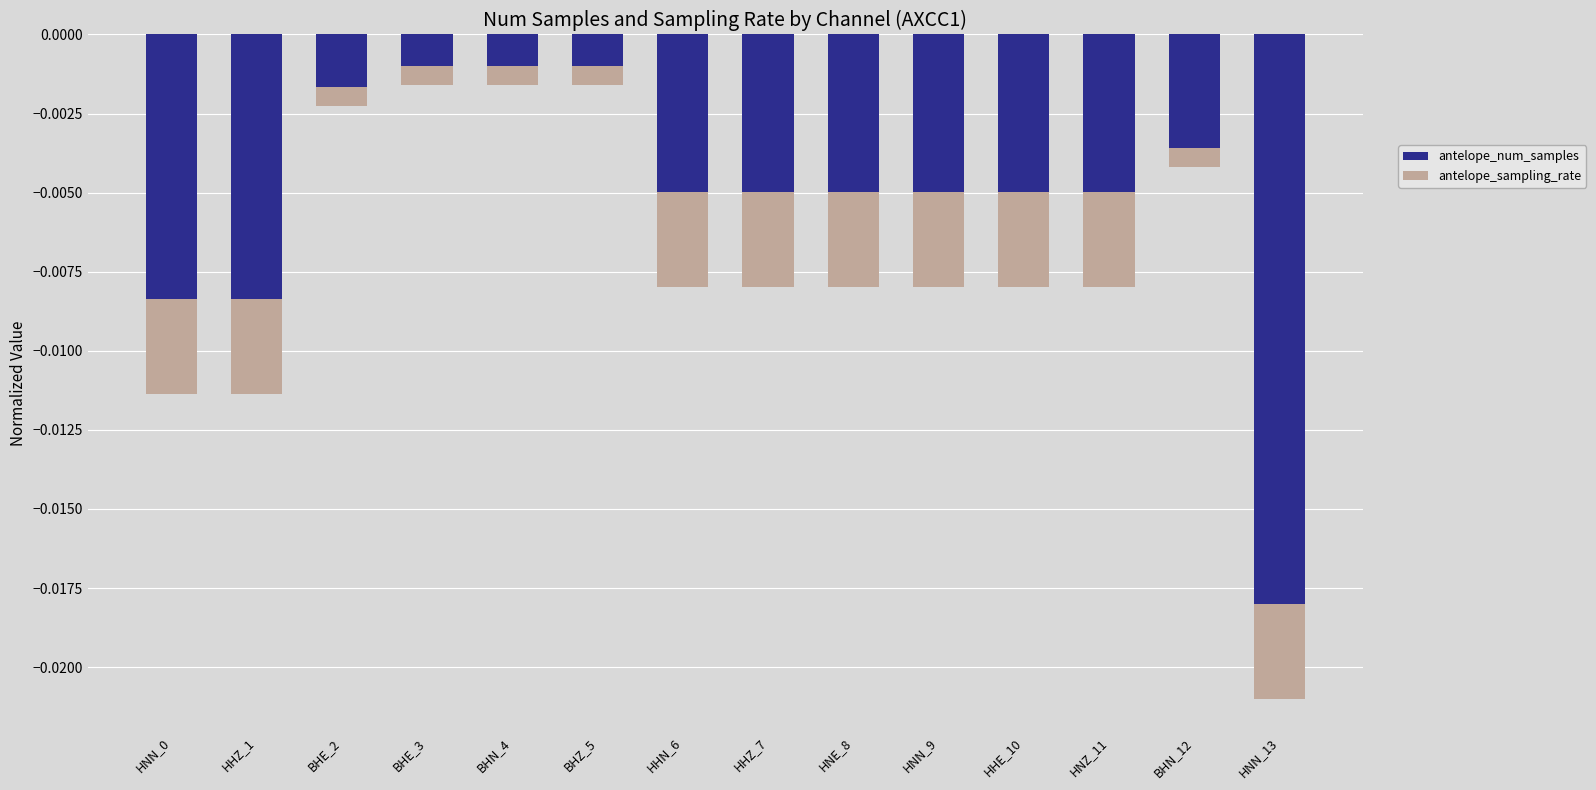

At which category does the chart reach its minimum across all series?

HNN_13